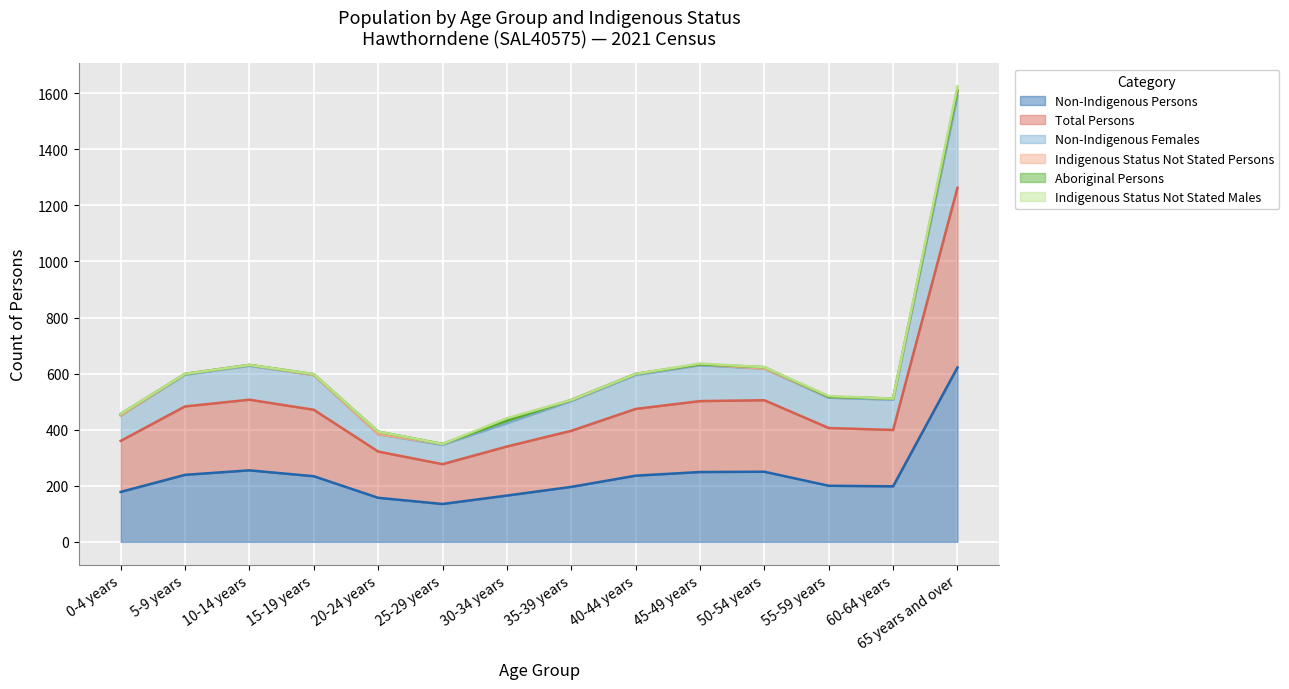

What position from the left is 45-49 years?

10